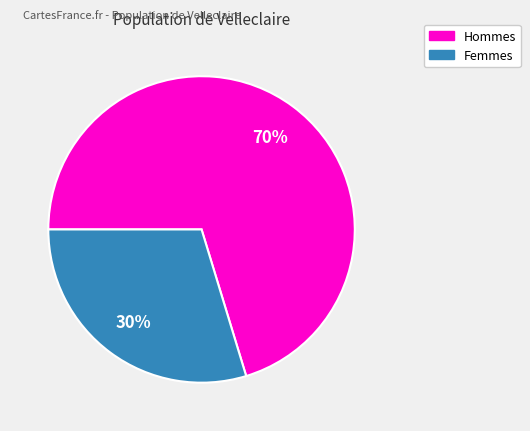

Which category has the smallest portion of the pie?

Femmes